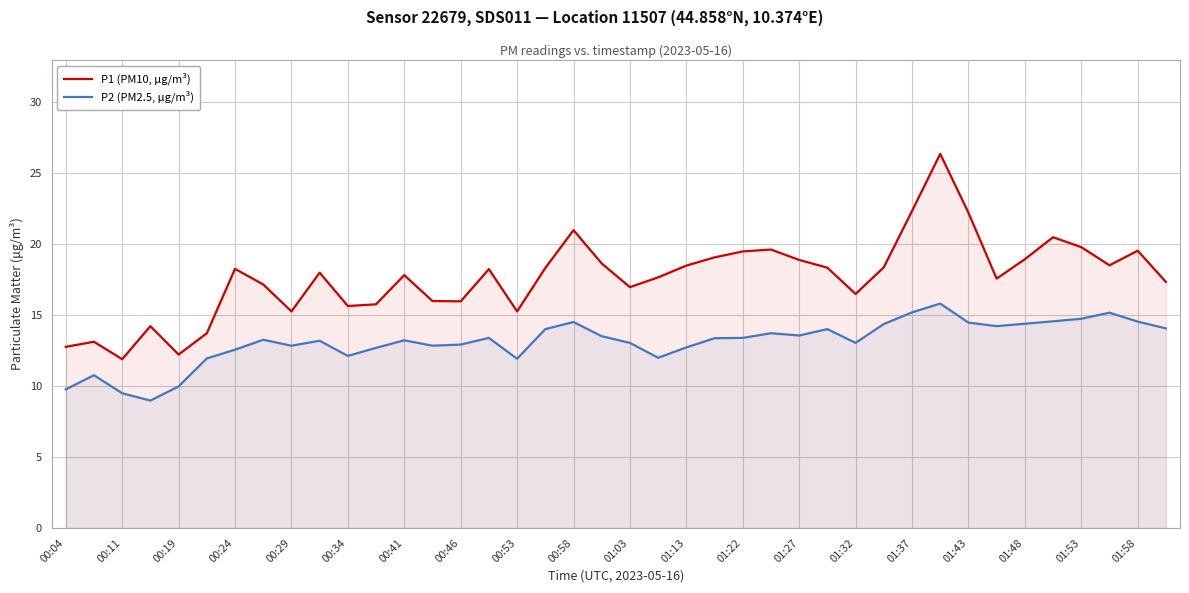

Does the chart have visible grid lines?

Yes